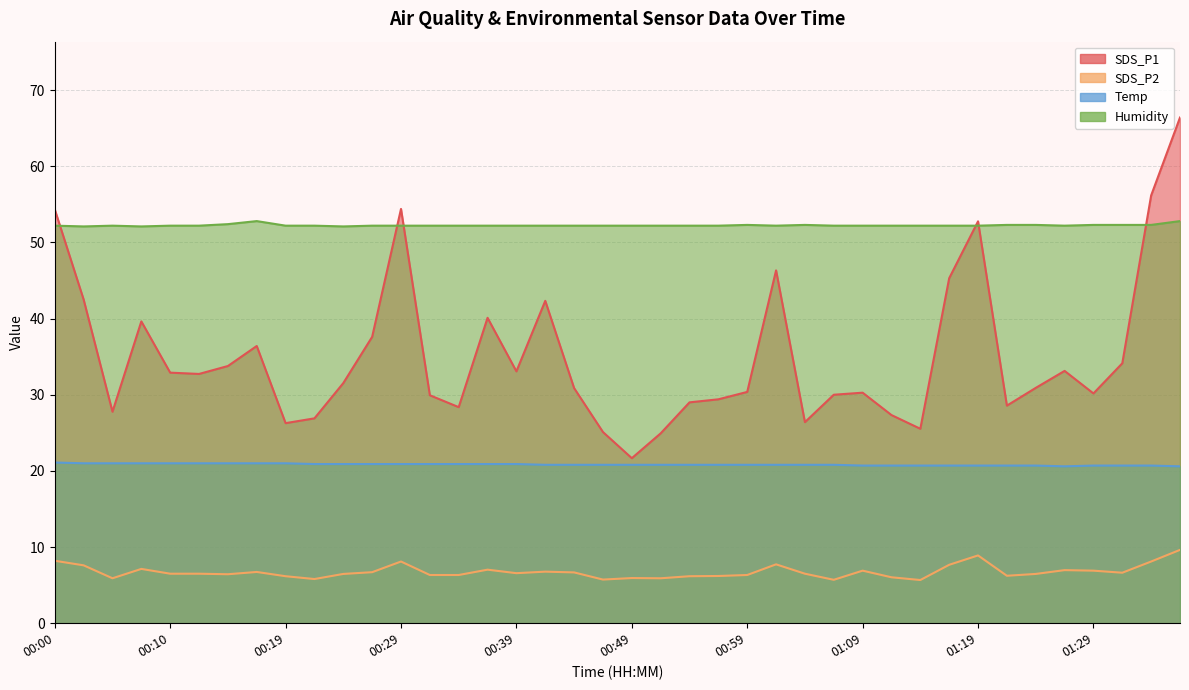

What is the difference between the second highest and second lowest values in the SDS_P1 series?

31.2